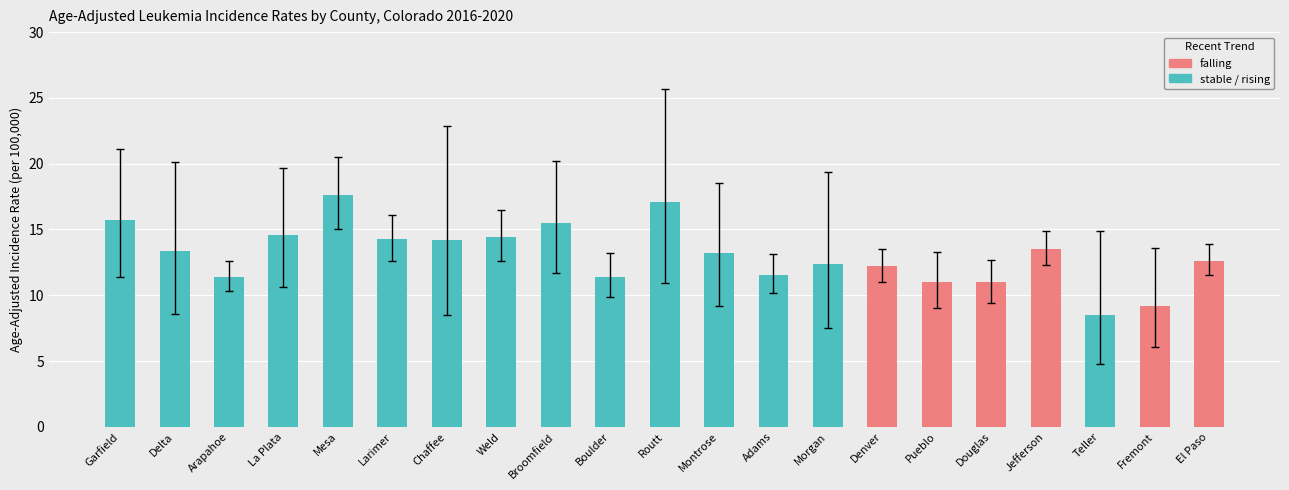

The value of Age-Adjusted Rate at Garfield is 15.7. True or false?

True